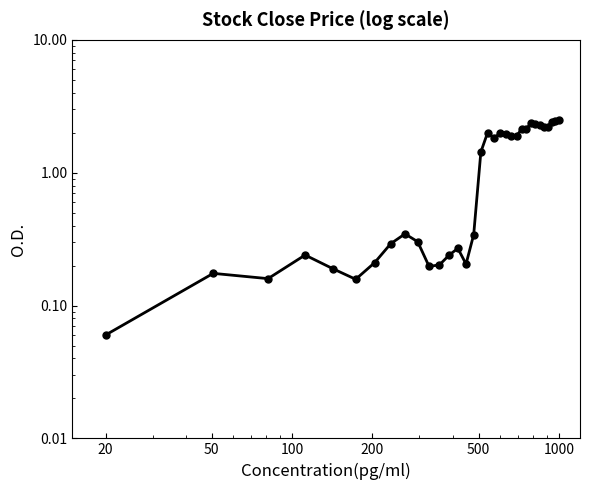

What is the sum of all values?

39.6